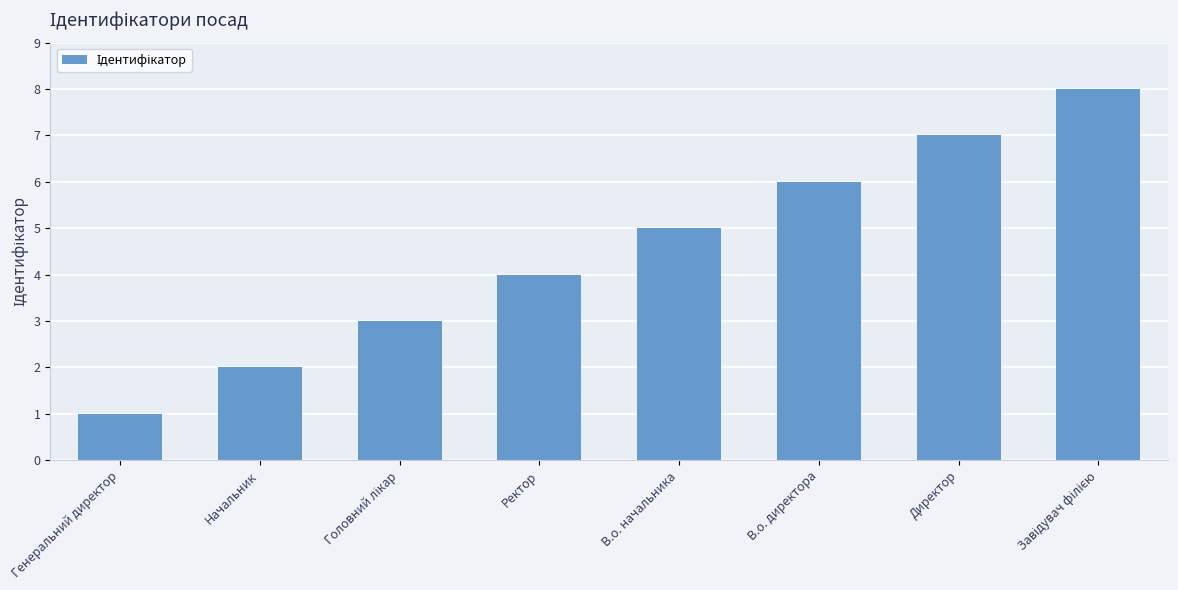

Between В.о. начальника and Генеральний директор, which is larger?

В.о. начальника